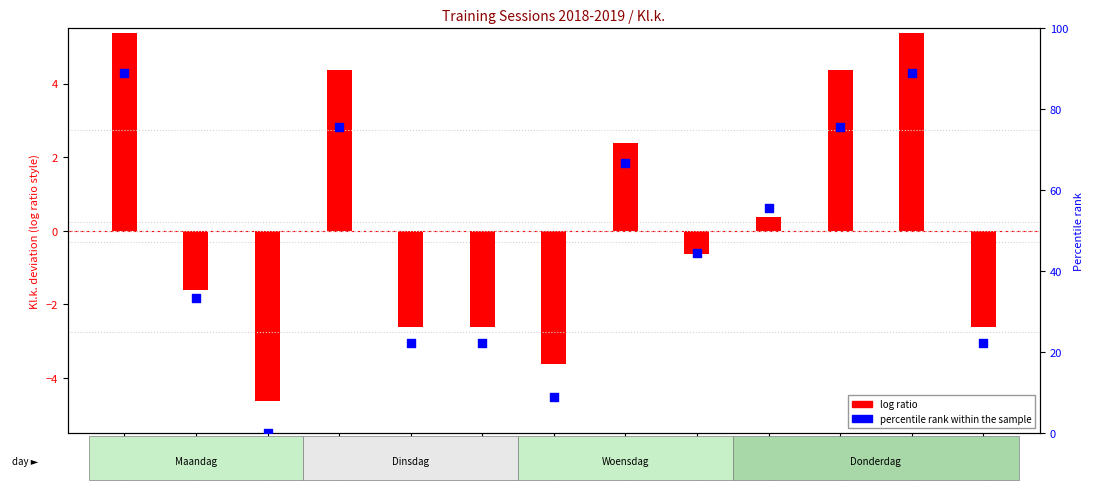

Which series reaches the maximum Y coordinate?

percentile rank within the sample